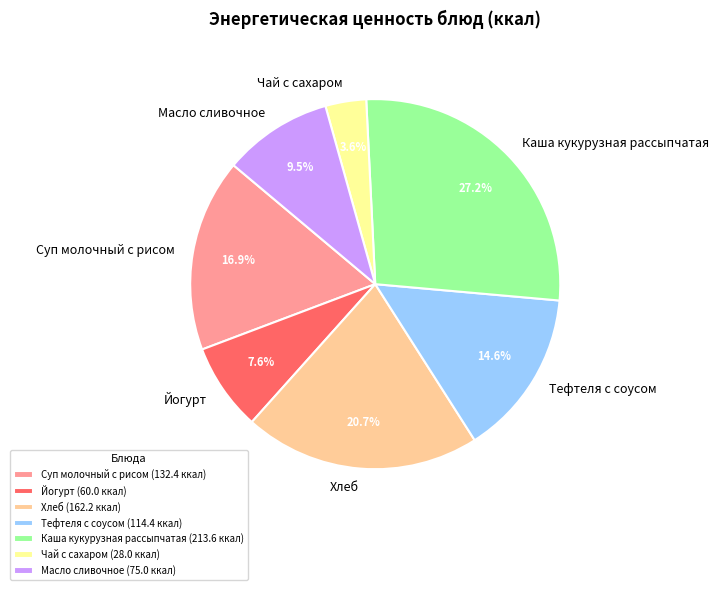

Rank the categories by value from highest to lowest.

Каша кукурузная рассыпчатая, Хлеб, Суп молочный с рисом, Тефтеля с соусом, Масло сливочное, Йогурт, Чай с сахаром